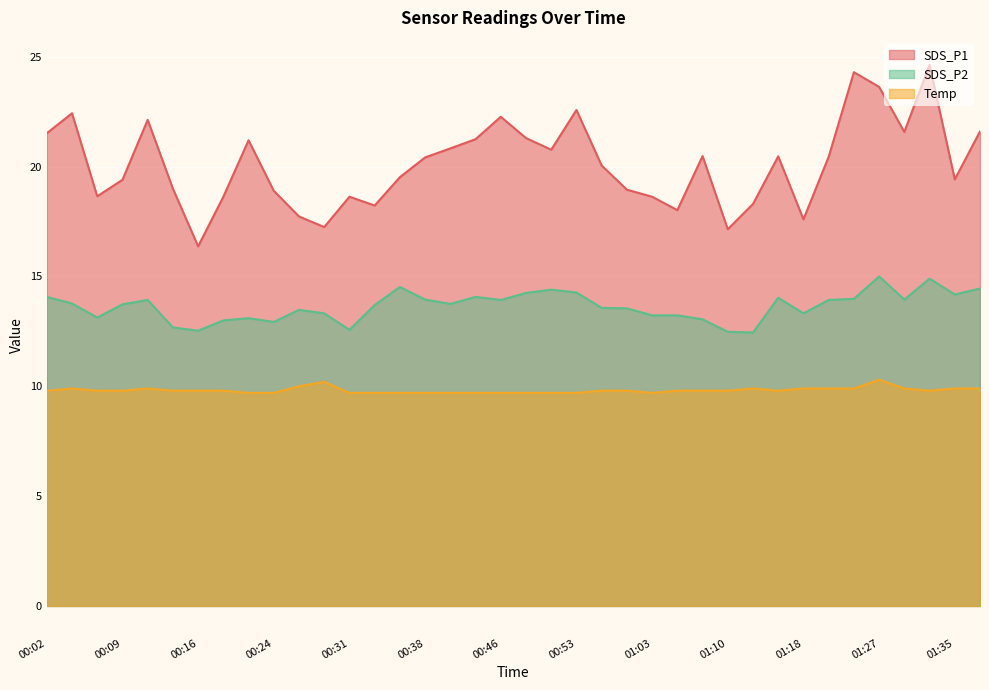

What is the value of the SDS_P2 point at the 3rd from the left?

13.1